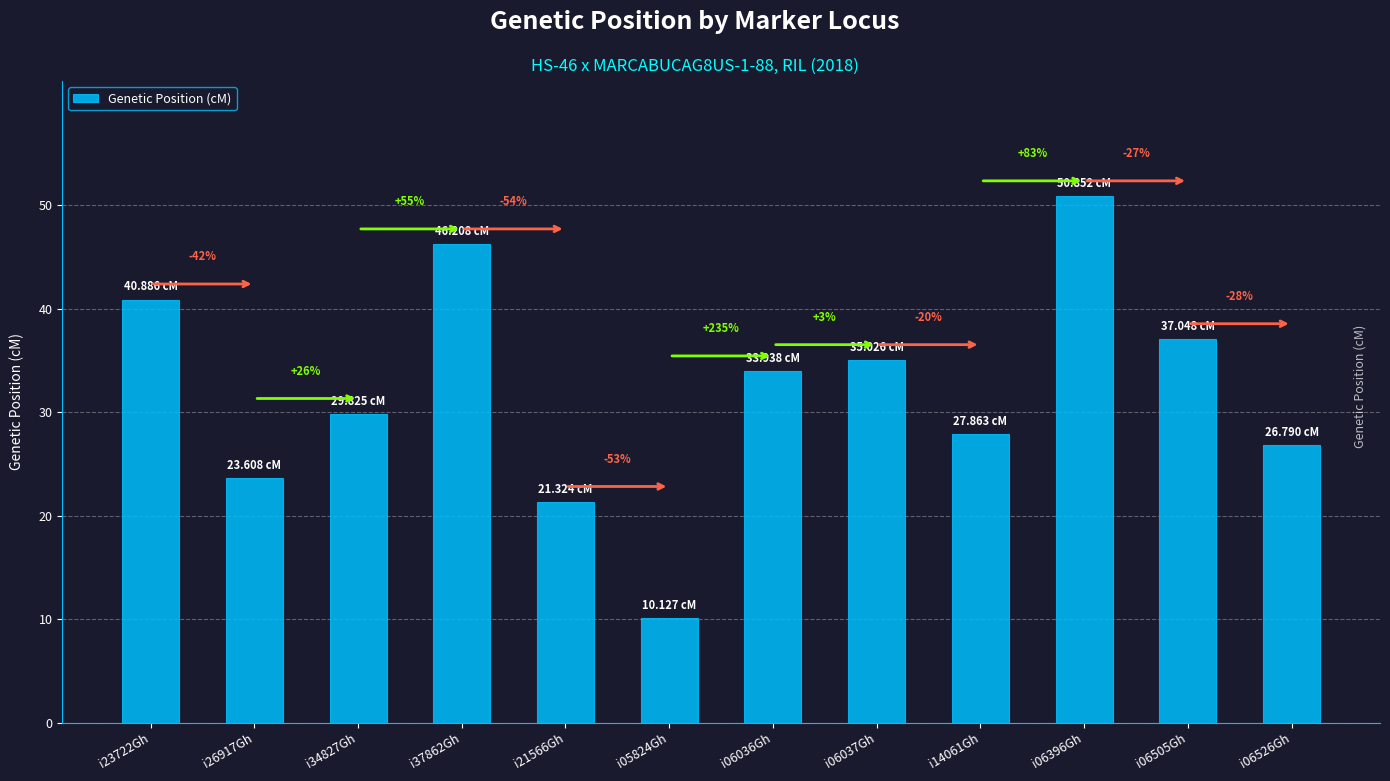

Are the bars horizontal?

No